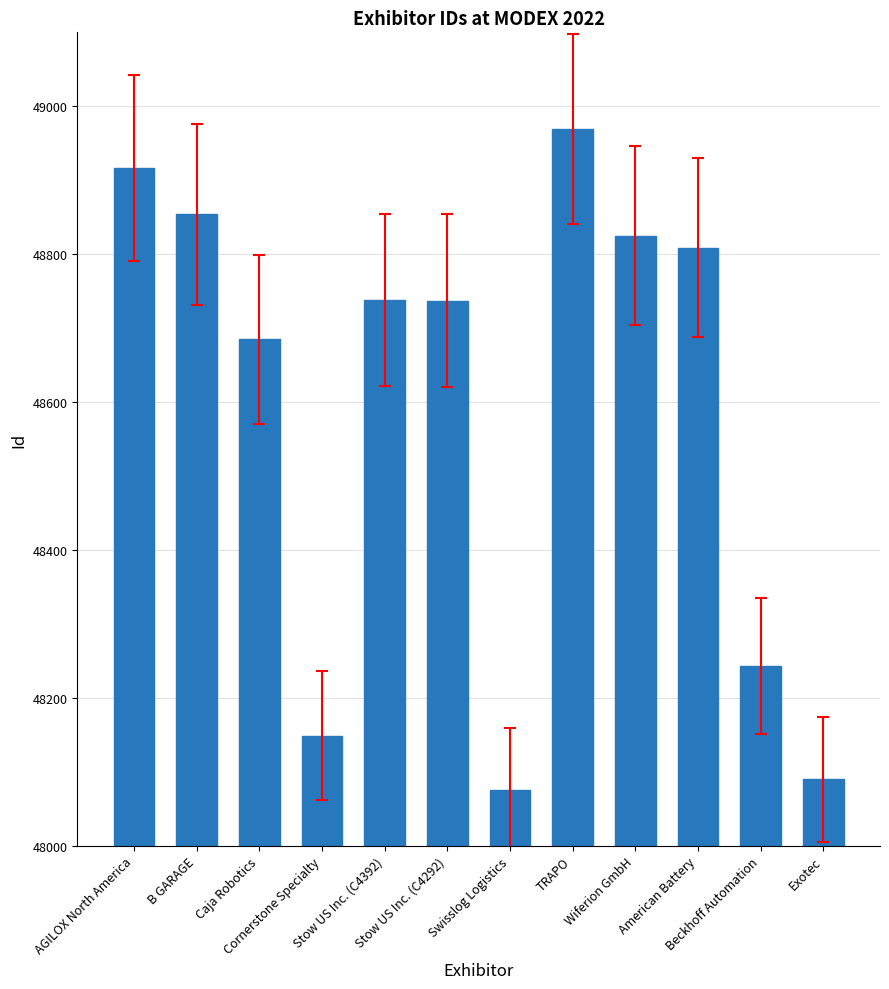

What is the change in value from Cornerstone Specialty to Stow US Inc. (C4292)?

+588